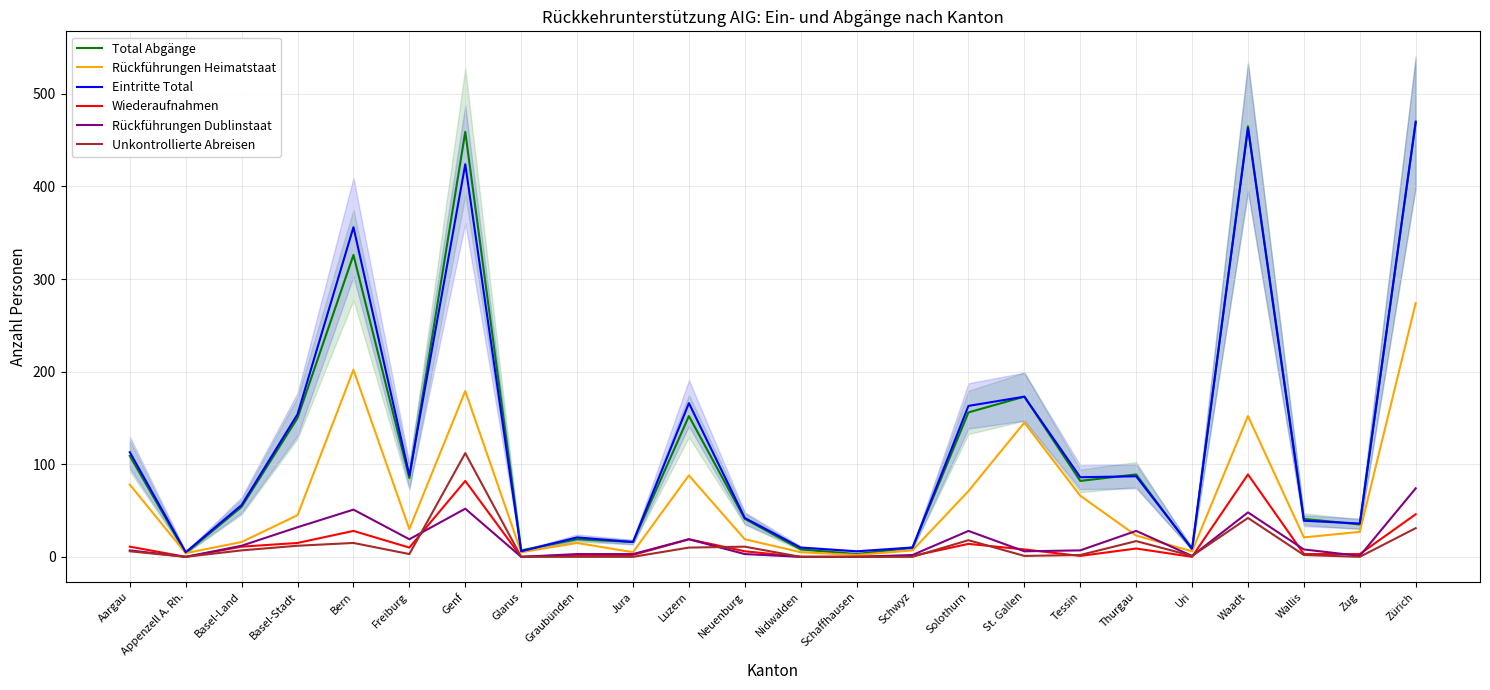

Count the number of data series in this chart.

6